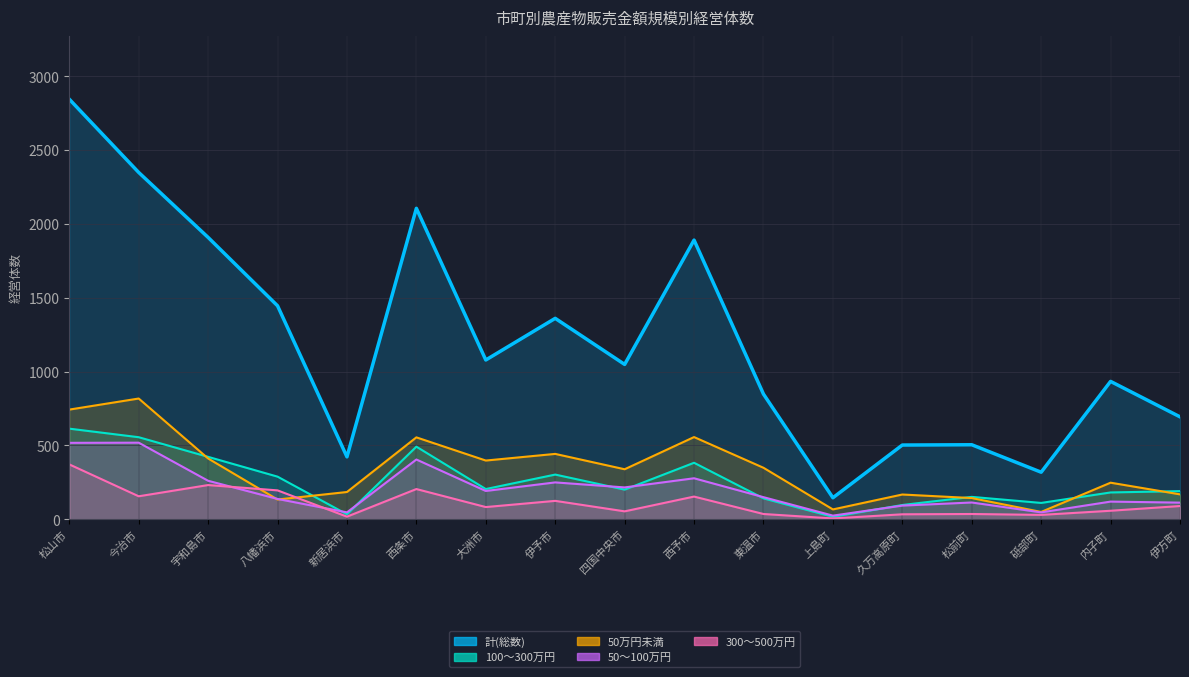

What position from the left is 伊予市?

8